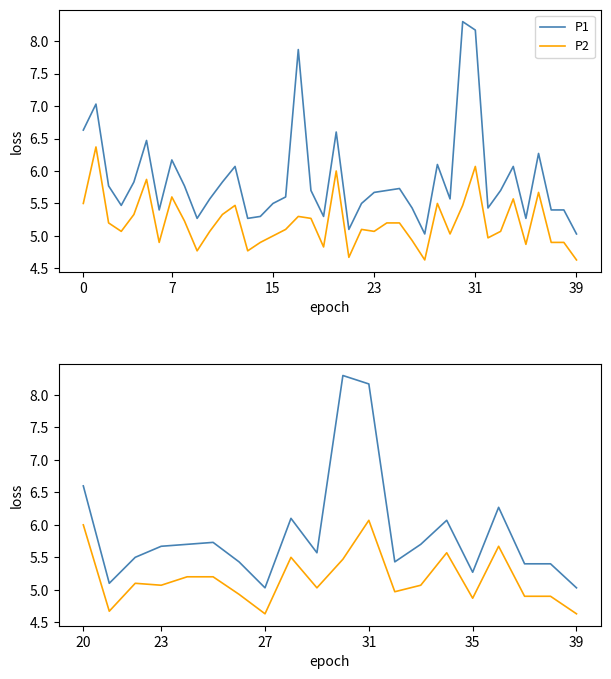

True or false: P2 has a value of 1.2 at 15.

False